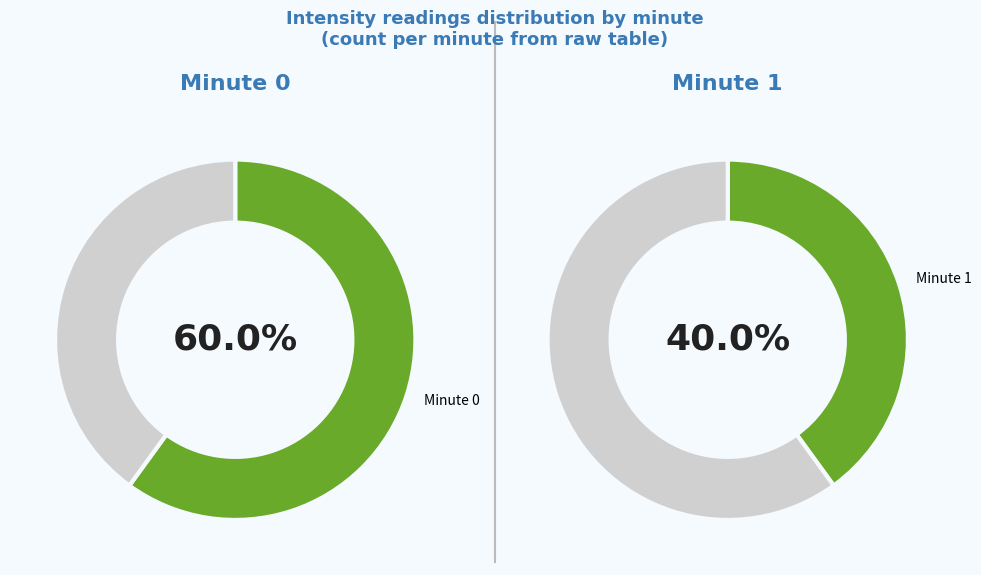

Which slice is the smallest?

Minute 1